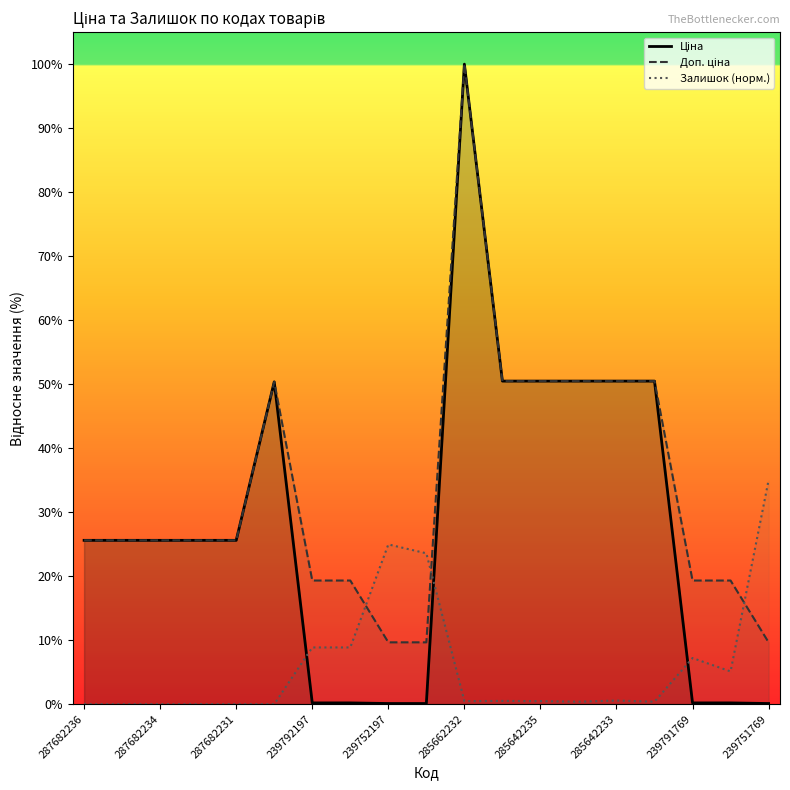

At which category is the sum across all series the highest?

285662232